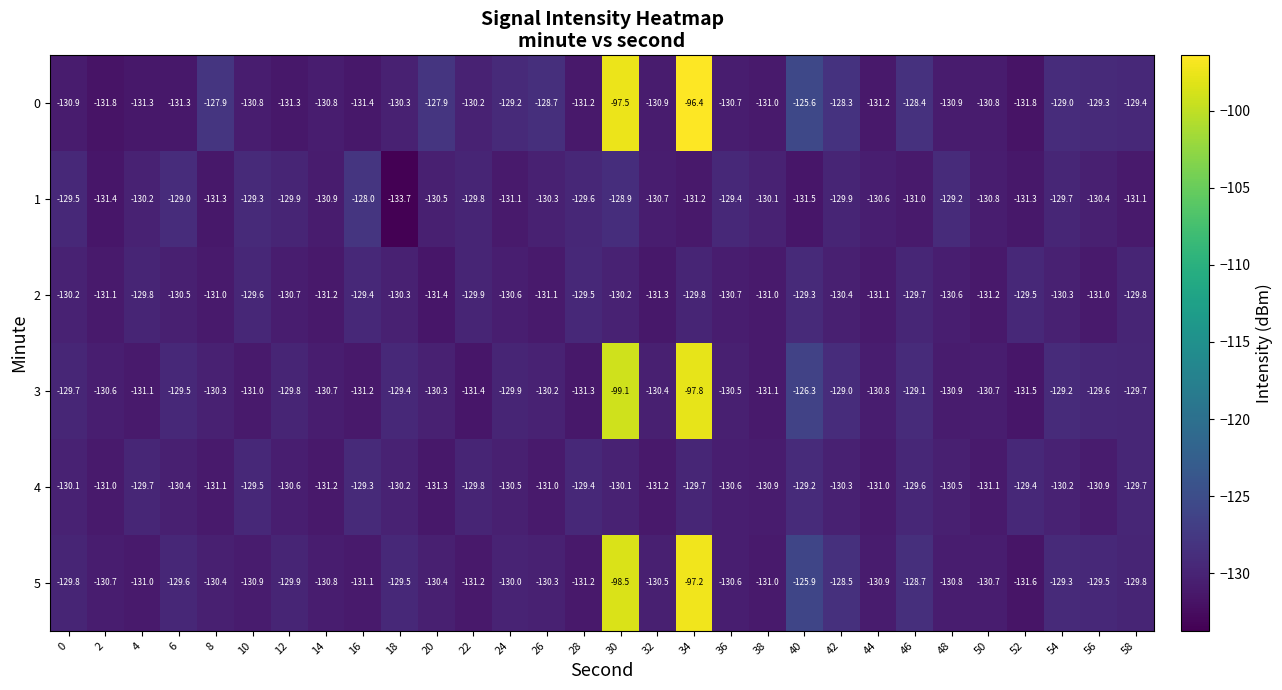

The value of 3 at 6 is -38.0. True or false?

False